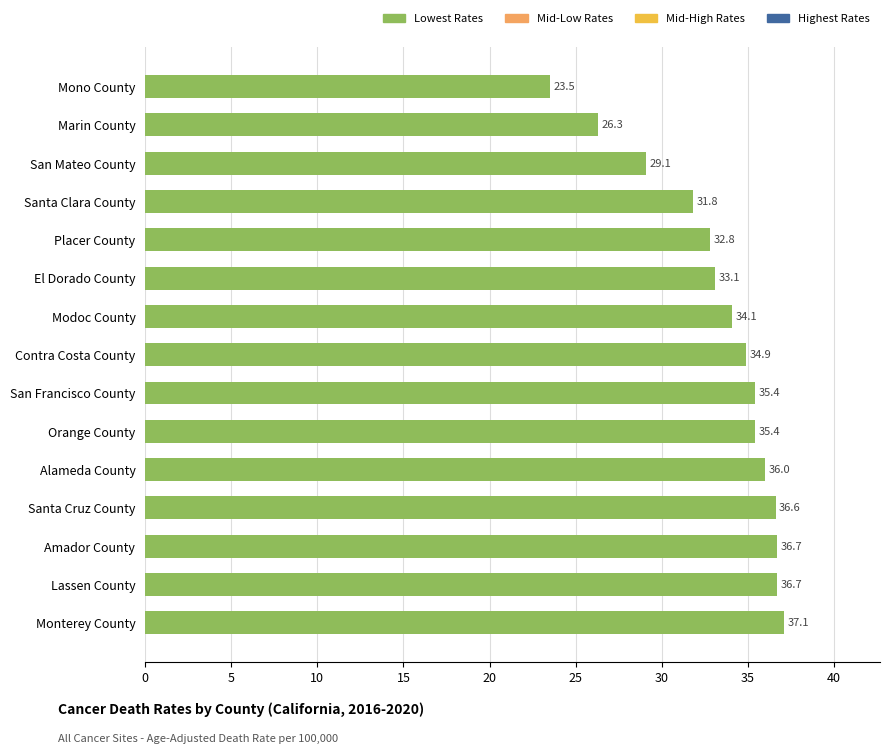

Is it true that the value at El Dorado County is 9.2?

False